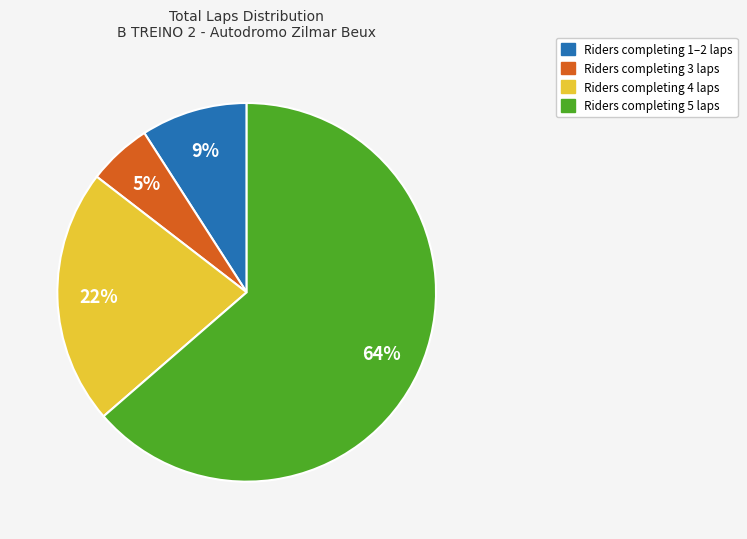

Does any single category account for the majority?

Yes